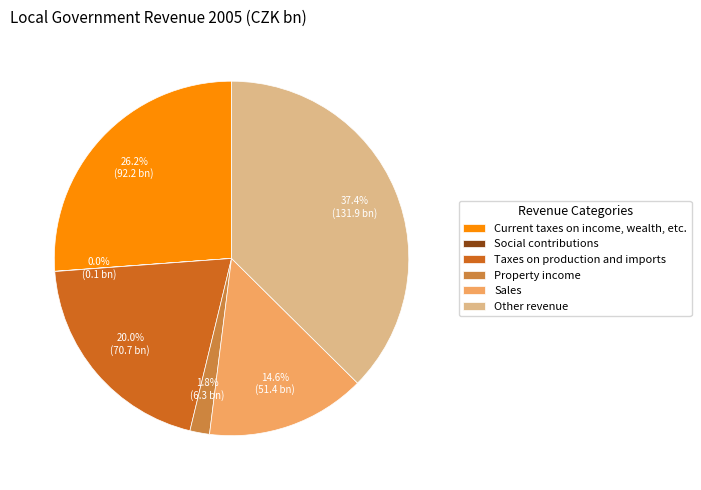

Between Sales and Property income, which is larger?

Sales